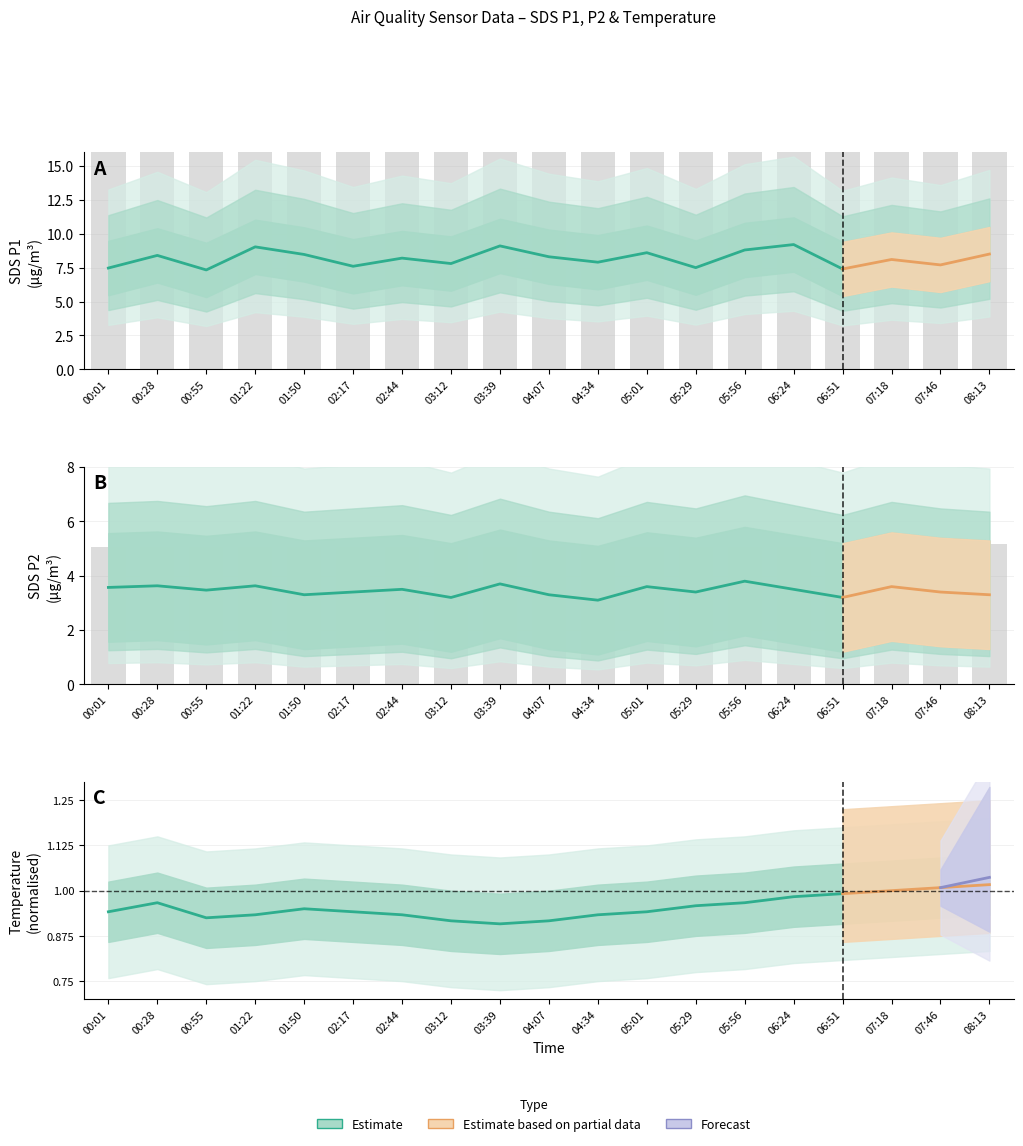

What position from the right is 04:07?

10